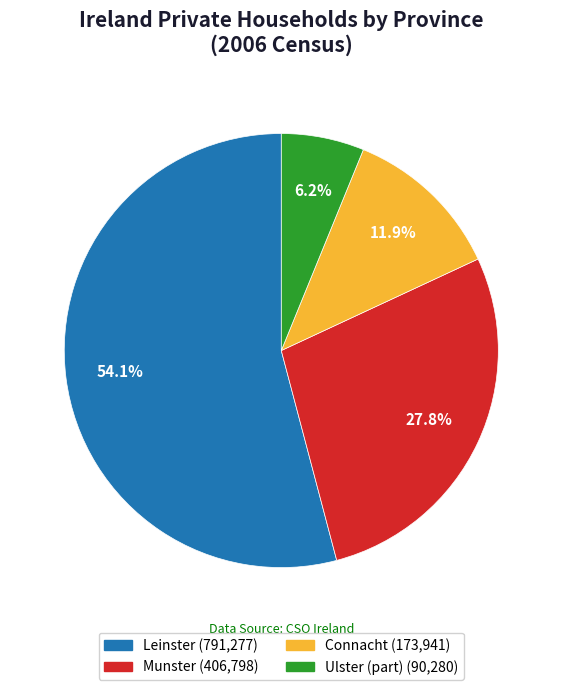

Rank the categories by value from highest to lowest.

Leinster, Munster, Connacht, Ulster (part)